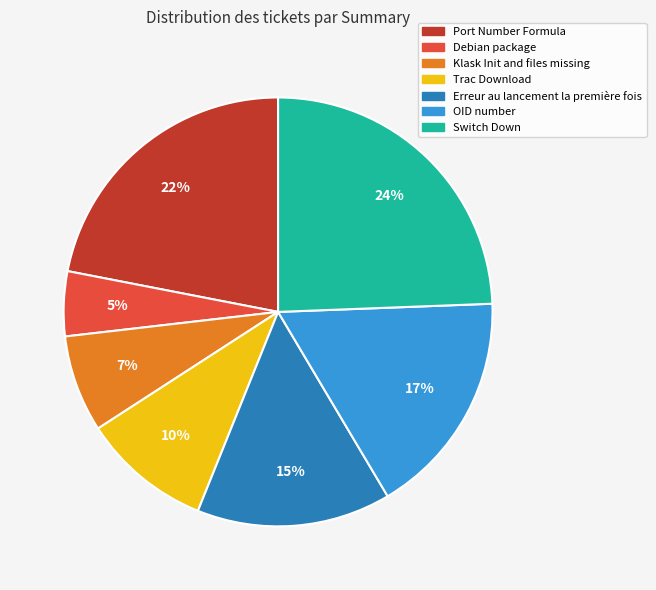

Is there a majority slice in this chart?

No